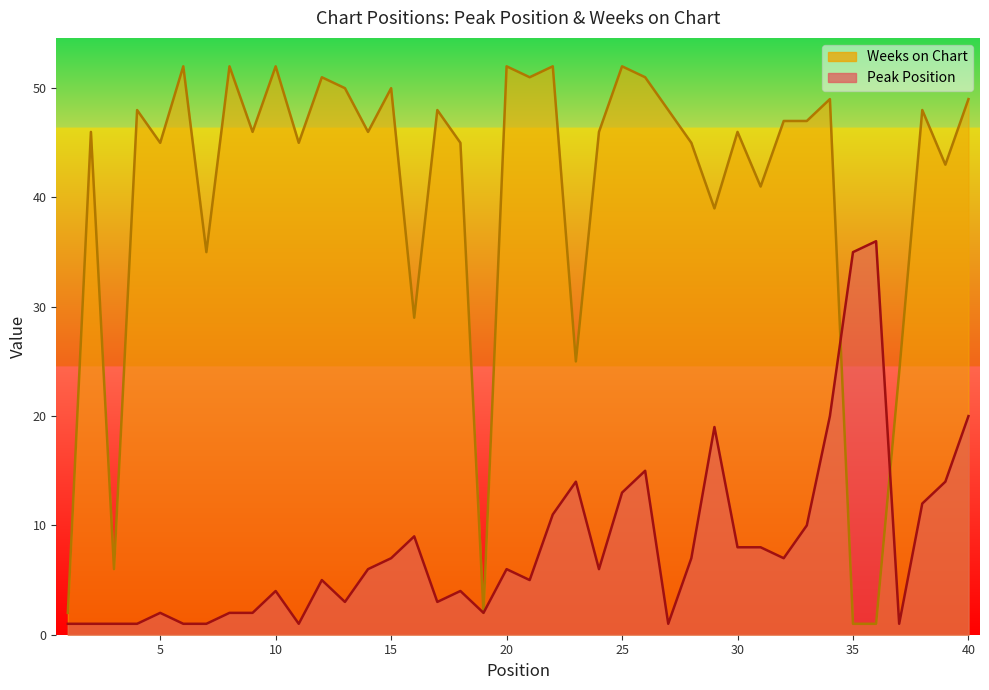

What is the sum of the Weeks on Chart values at 9 and 35?

47